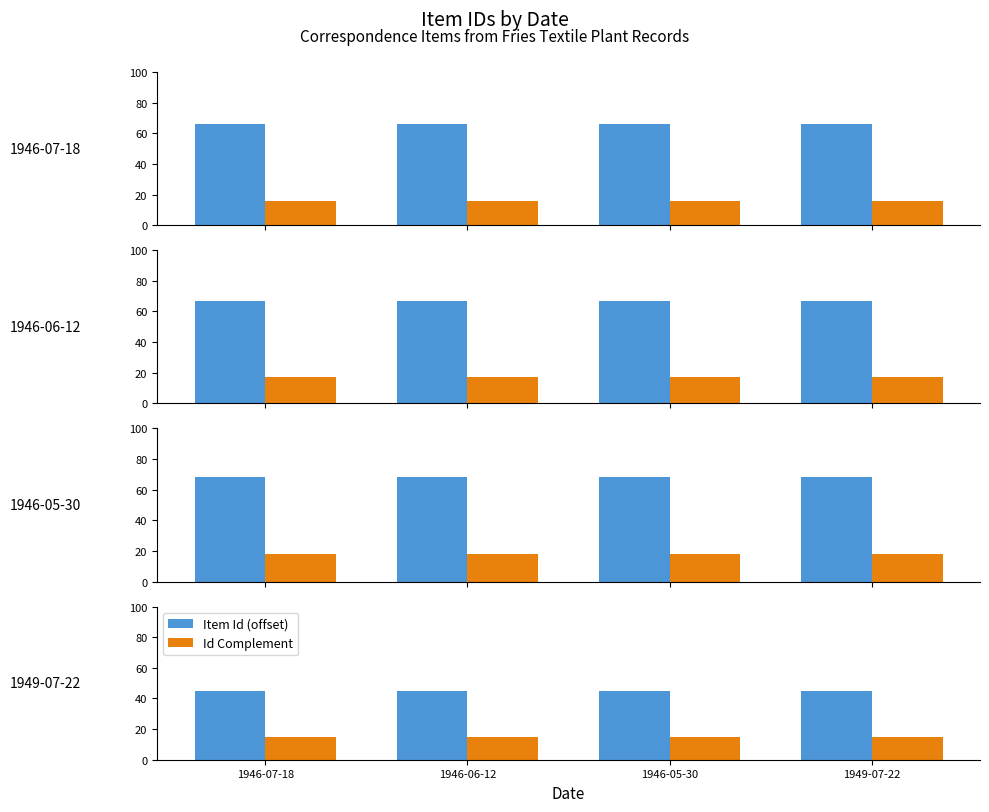

At 1946-06-12, list the series in order from largest to smallest.

Item Id (offset), Id Complement